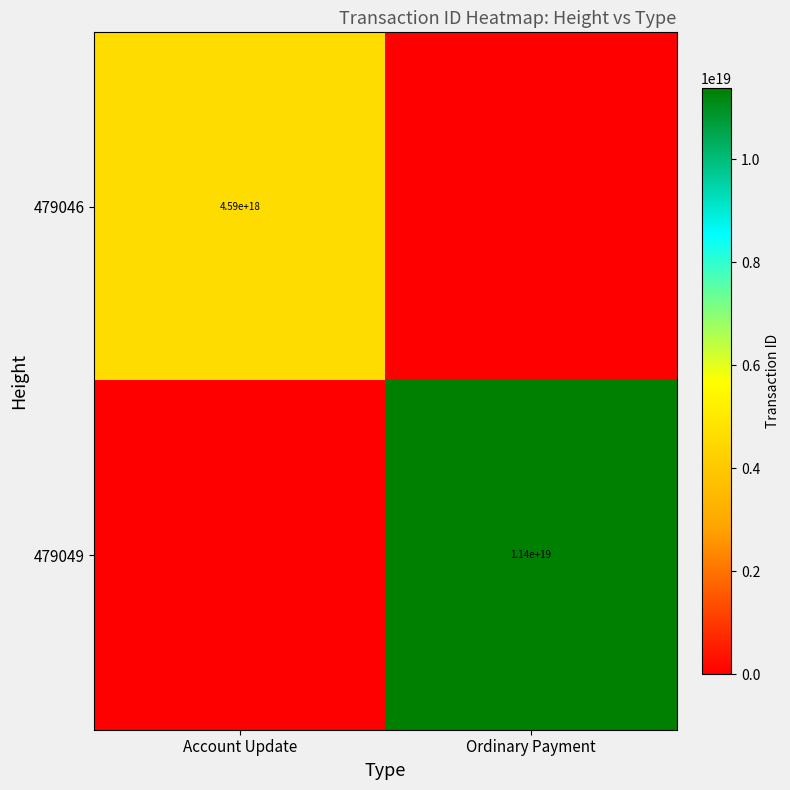

How many data points does each series have?

2